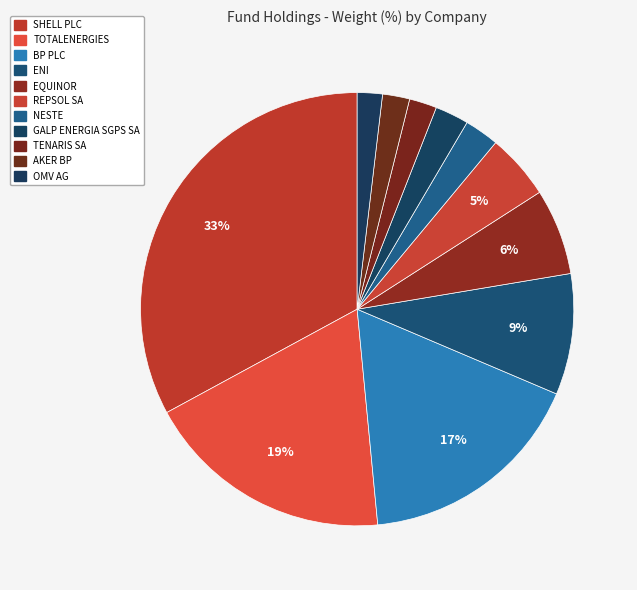

What percentage is the TENARIS SA slice, to the nearest percent?

2%